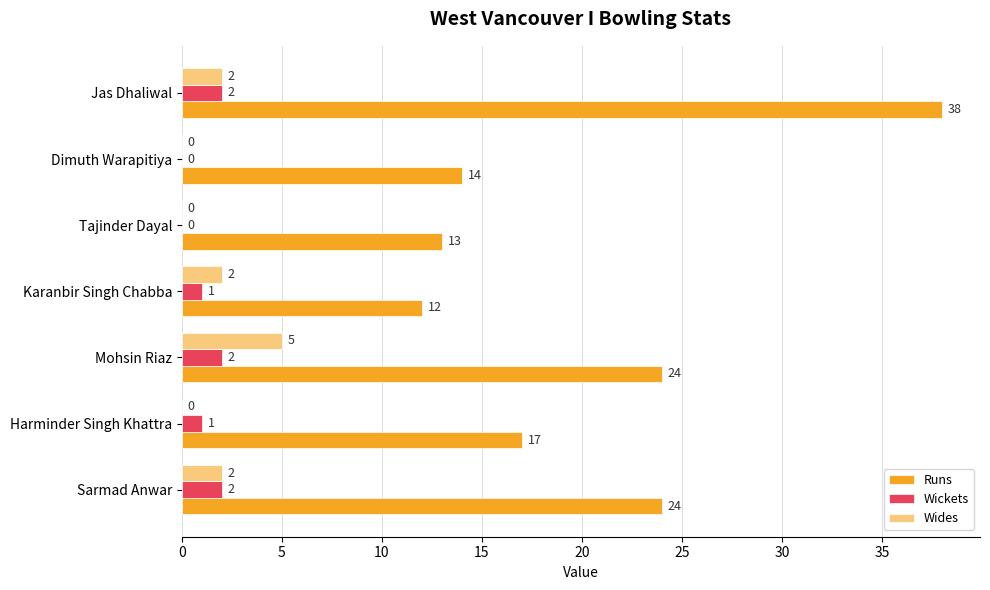

Between Mohsin Riaz and Tajinder Dayal, which series saw the biggest shift?

Runs